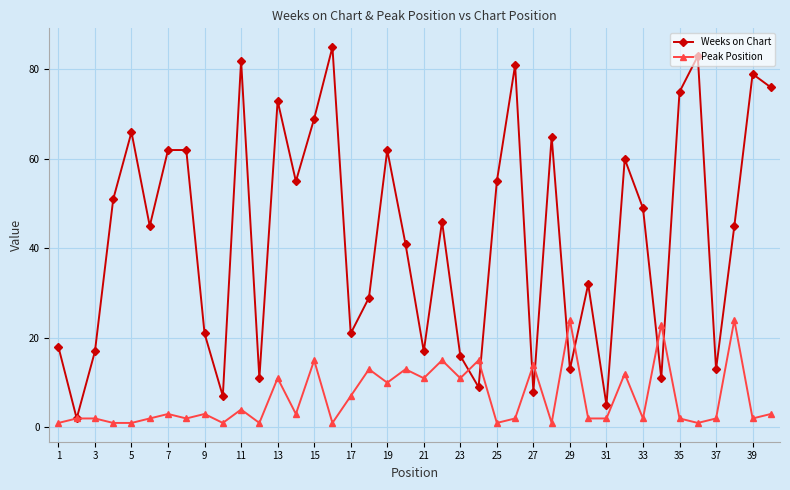

Rank the series by their average value, from highest to lowest.

Weeks on Chart, Peak Position